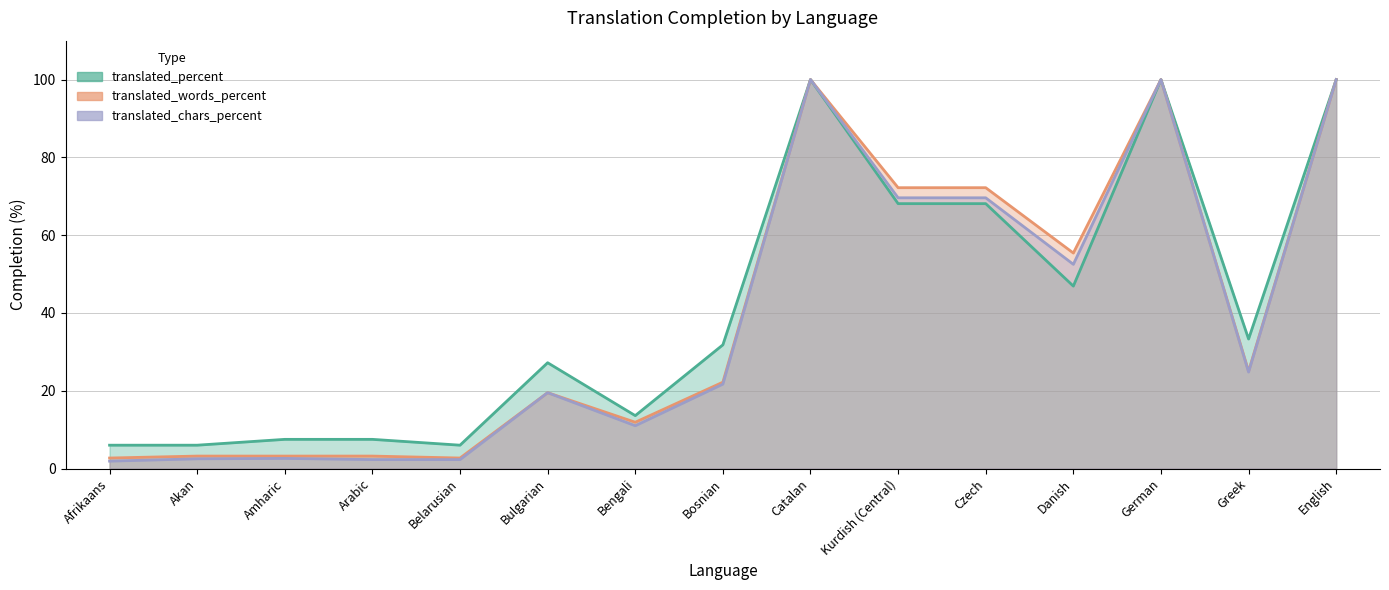

True or false: translated_words_percent and translated_percent intersect in this chart.

False